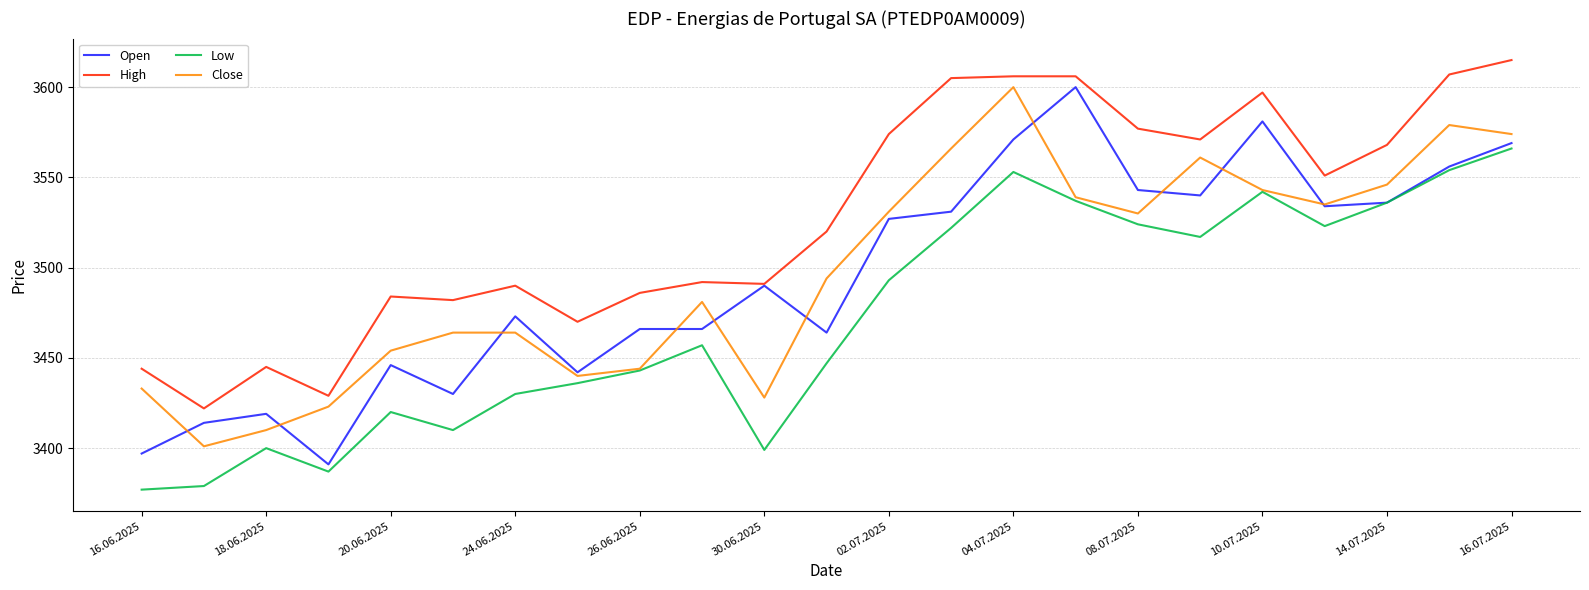

True or false: High and Low intersect in this chart.

False